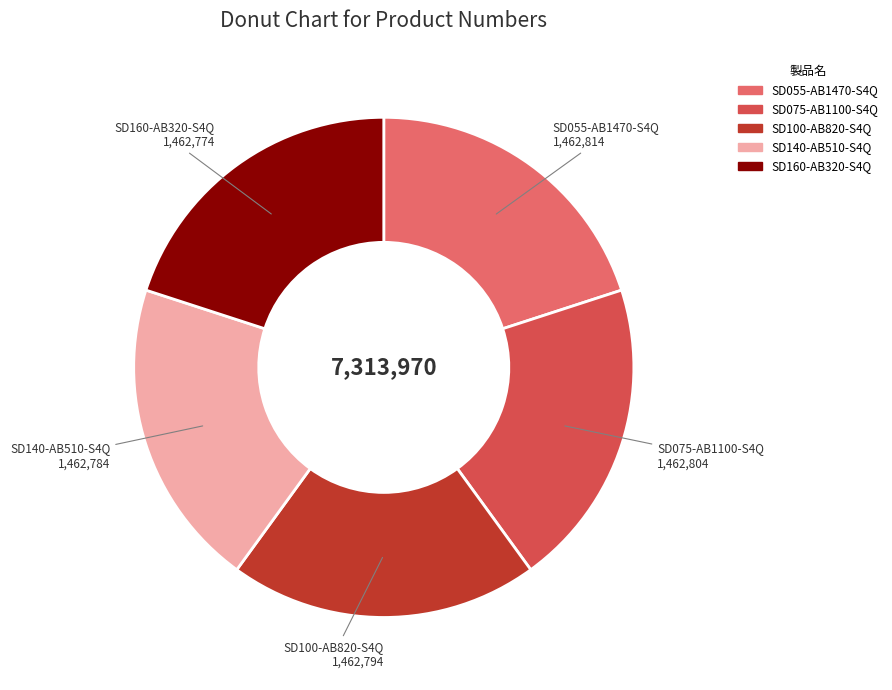

Does any single category account for the majority?

No